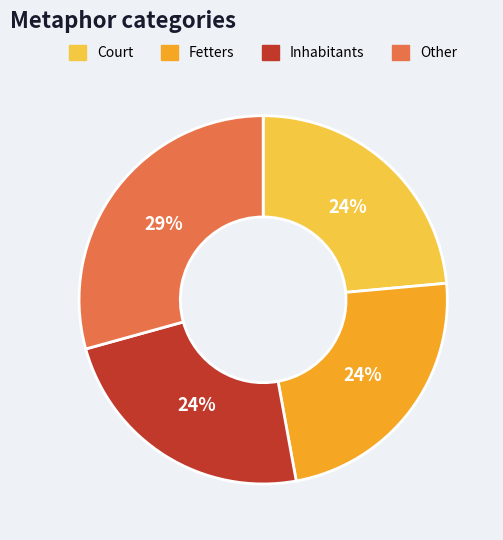

Is there a majority slice in this chart?

No